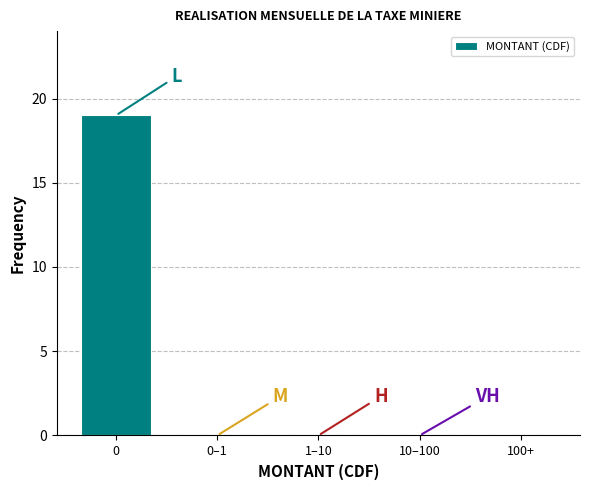

Reading left to right, list all the values displayed in this chart.

0=19	0–1=0	1–10=0	10–100=0	100+=0